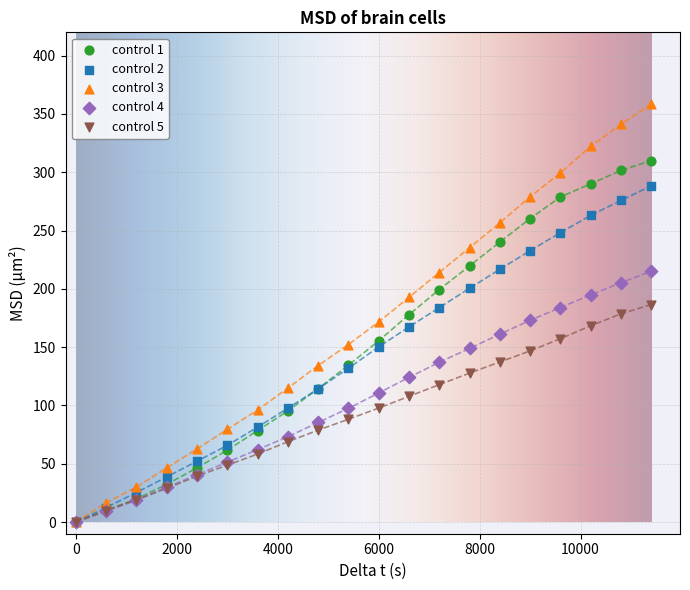

What are all the series names shown in the legend?

control 1, control 2, control 3, control 4, control 5